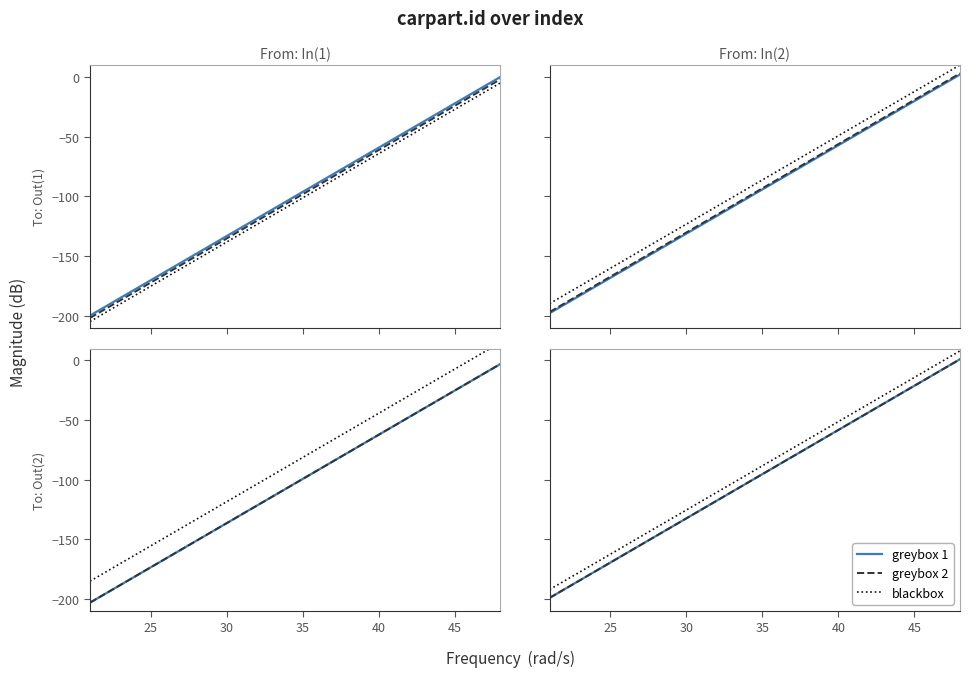

What are all the series names shown in the legend?

greybox 1, greybox 2, blackbox